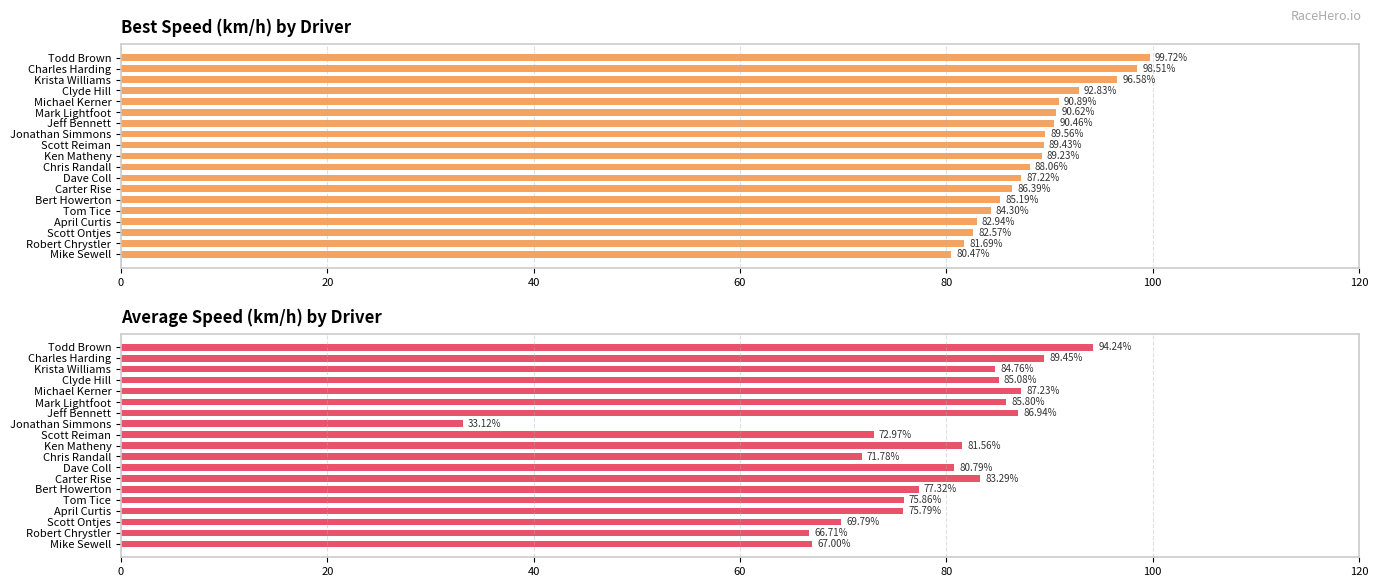

Which series has the largest range (max minus min)?

Average Speed